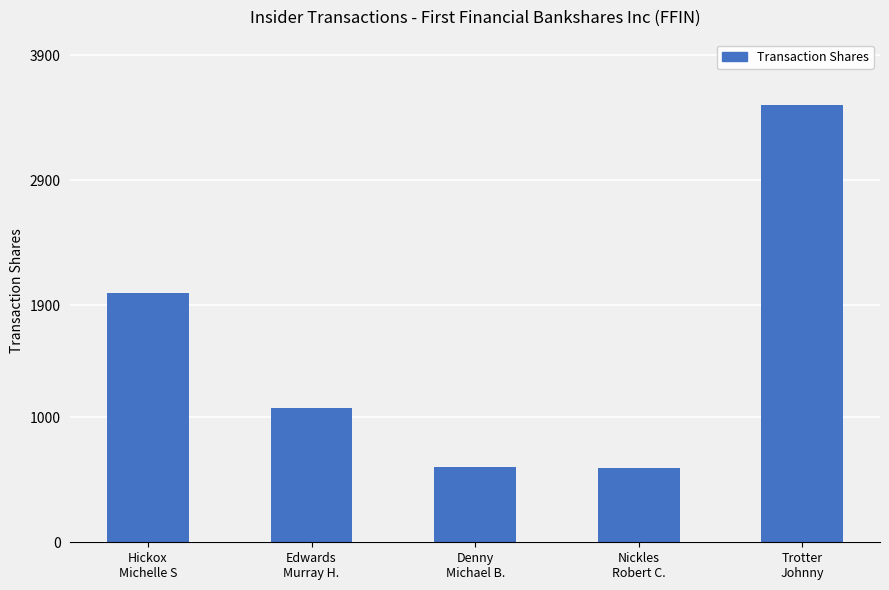

Between Trotter
Johnny and Hickox
Michelle S, which is larger?

Trotter
Johnny